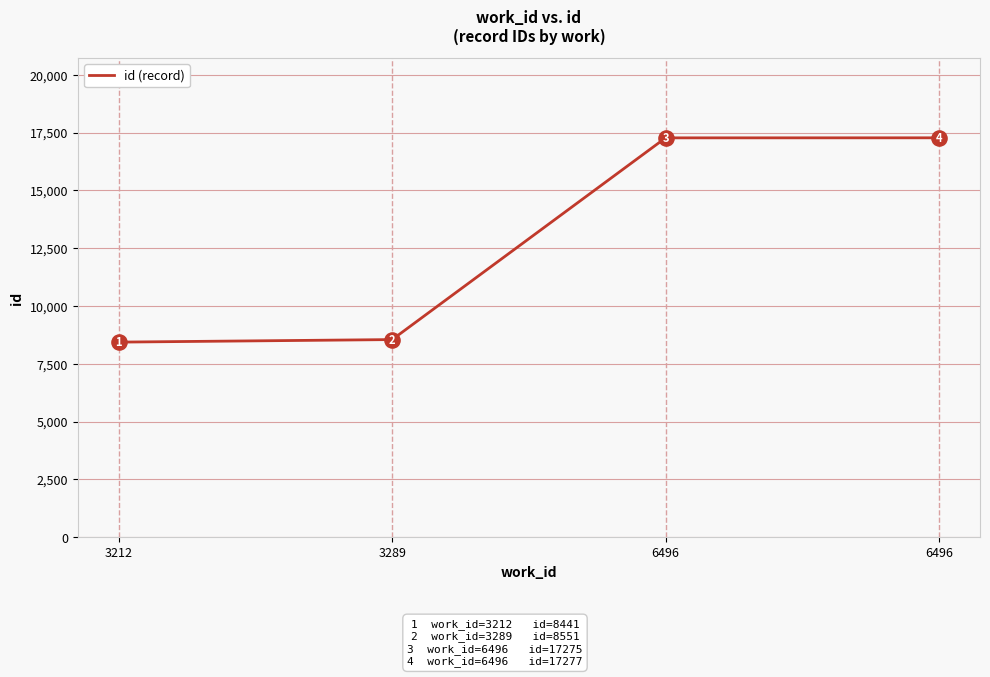

What is the change in value from 3212 to 3289?

+110